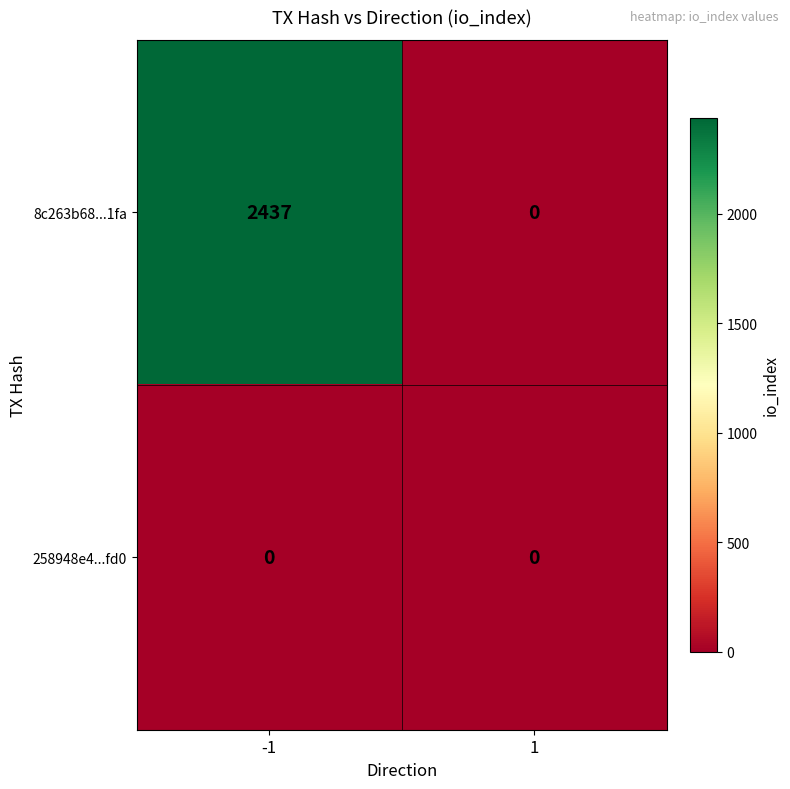

List the series in order of their peak value, lowest first.

258948e4...fd0, 8c263b68...1fa